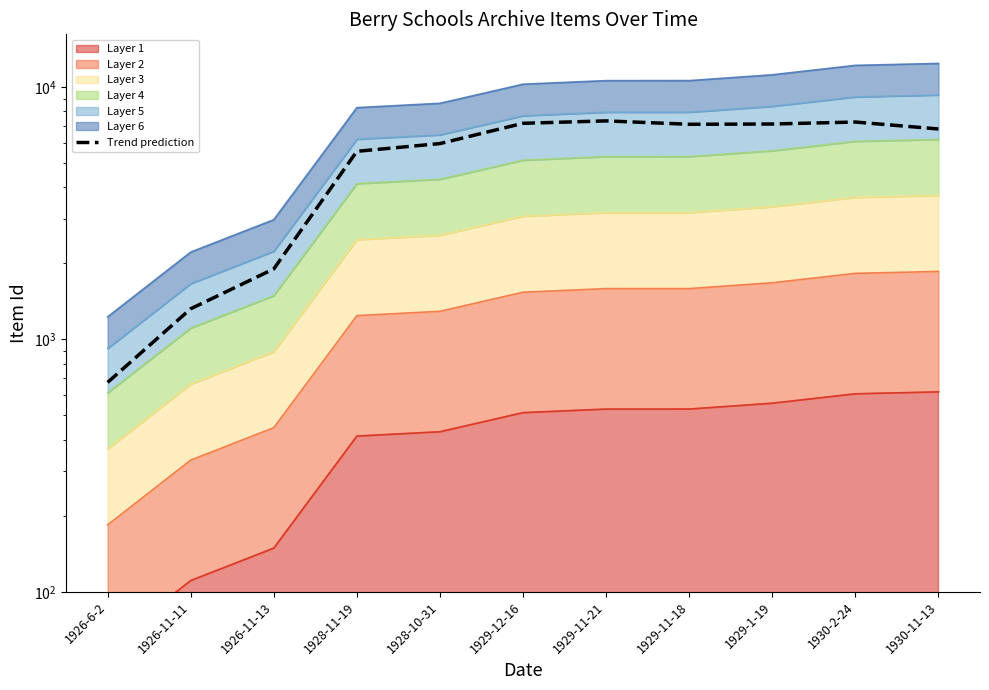

What is the change in value from 1926-11-13 to 1929-12-16?

+5276.1